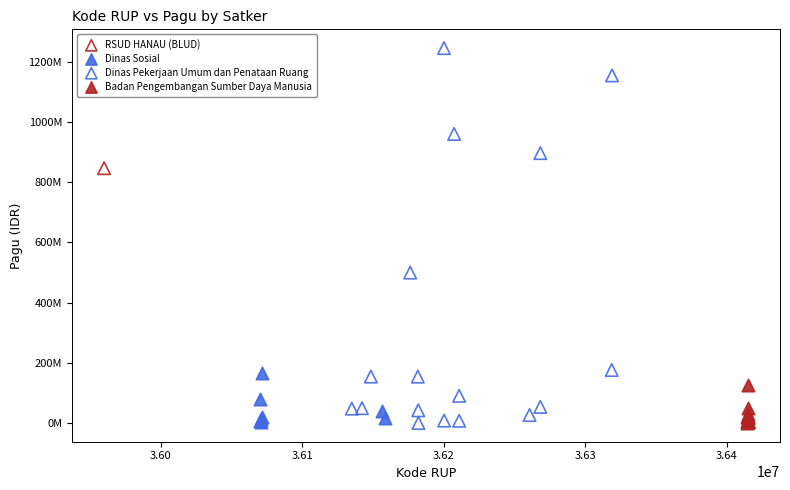

Which series reaches the maximum Y coordinate?

Dinas Pekerjaan Umum dan Penataan Ruang